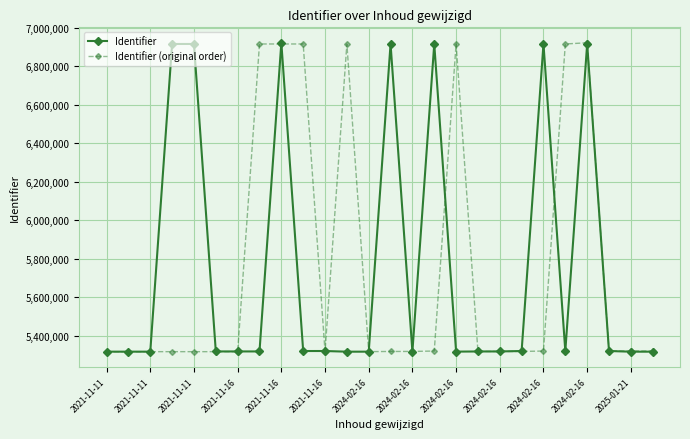

What is the value of the Identifier (original order) point at the 23rd from the left?

6922329